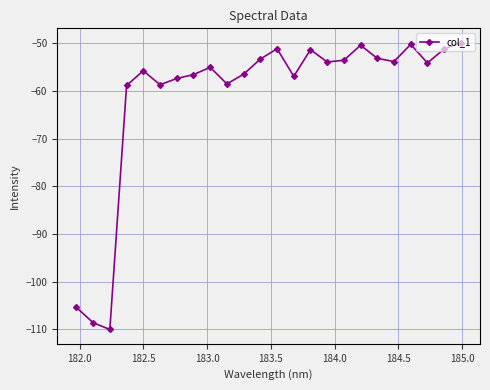

How many lines are shown in the chart?

1